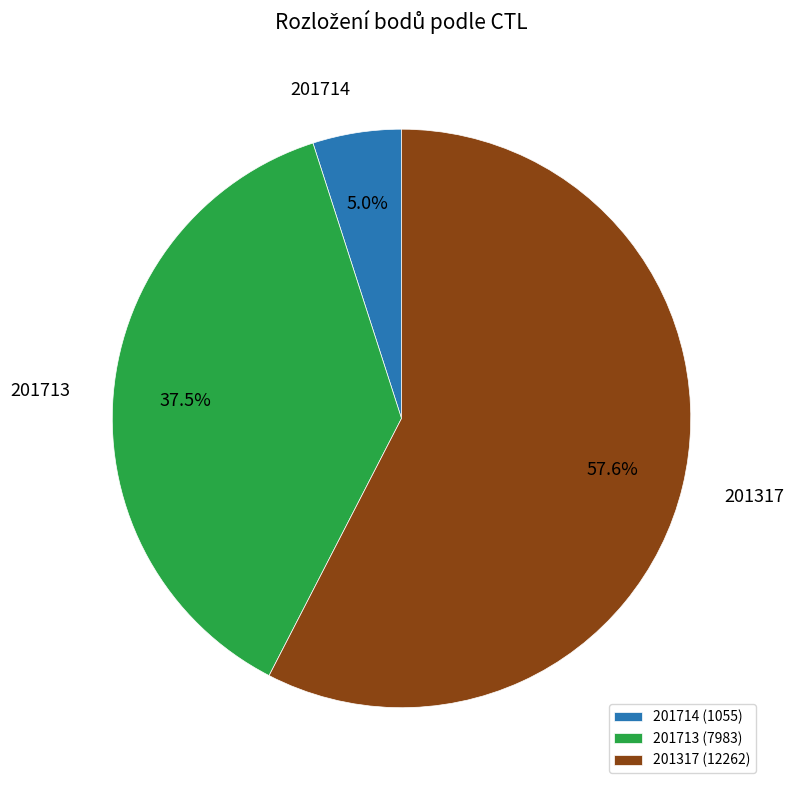

Does any single category account for the majority?

Yes